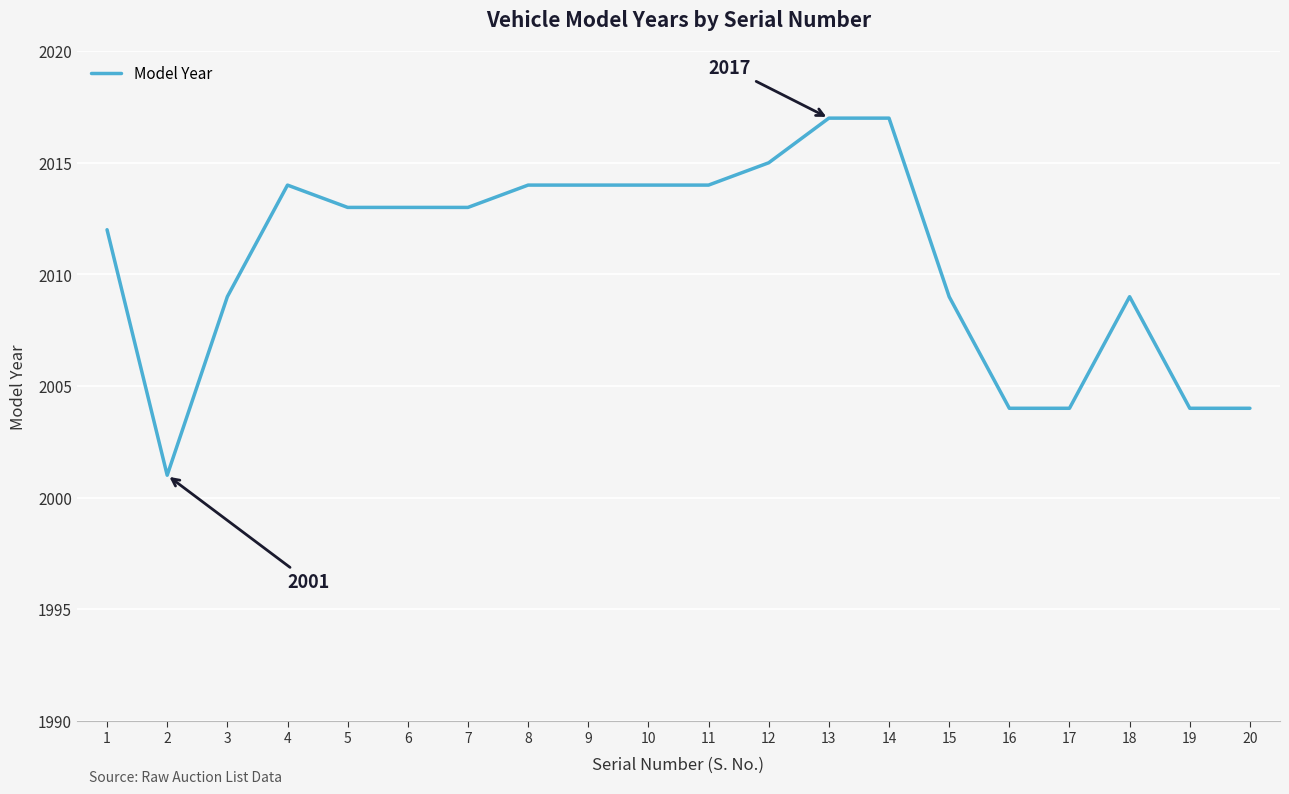

What is the ratio of the value at 9 to the value at 15?

1.0